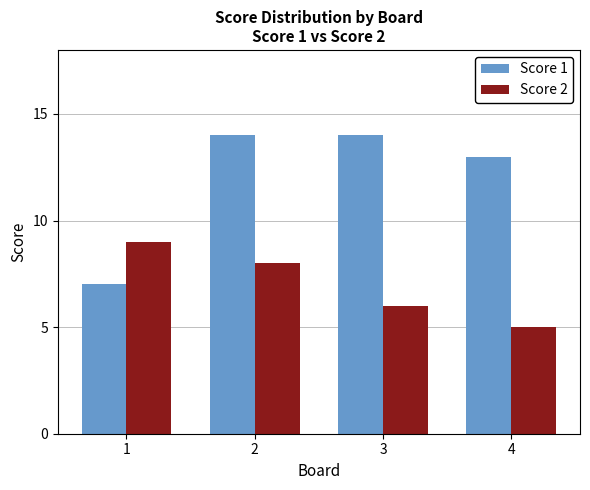

What is the difference between the Score 1 values at 3 and 1?

7